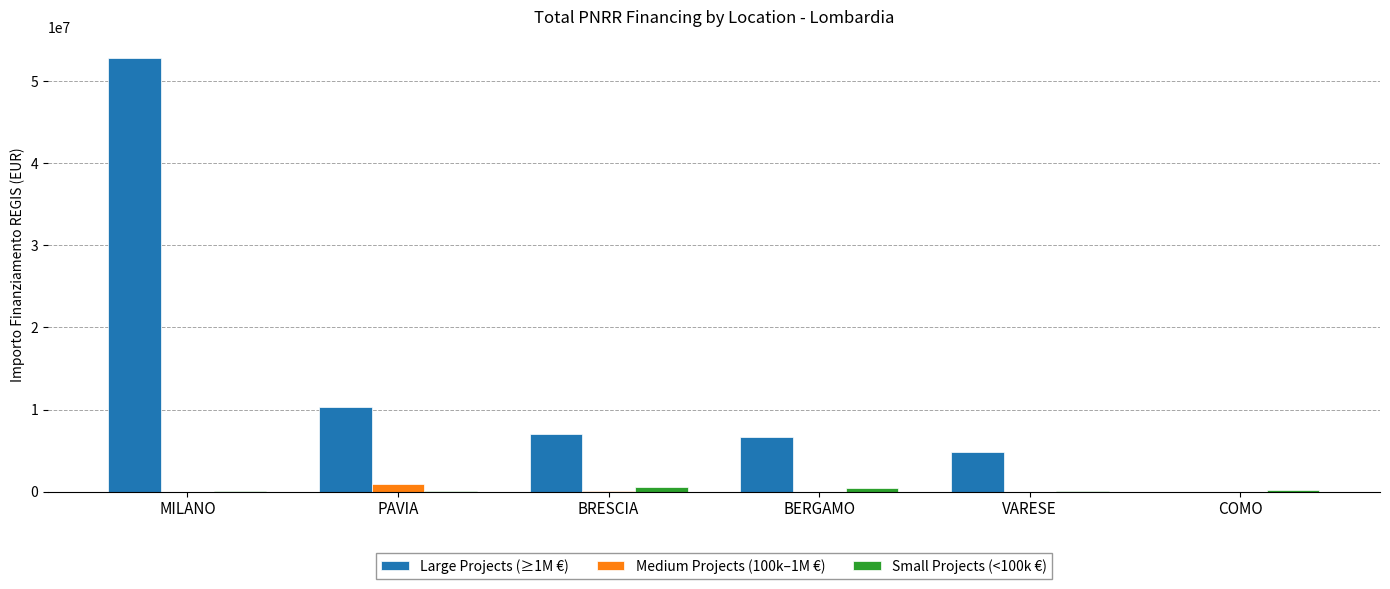

The value of Large Projects (≥1M €) at BRESCIA is 7024917.0. True or false?

True